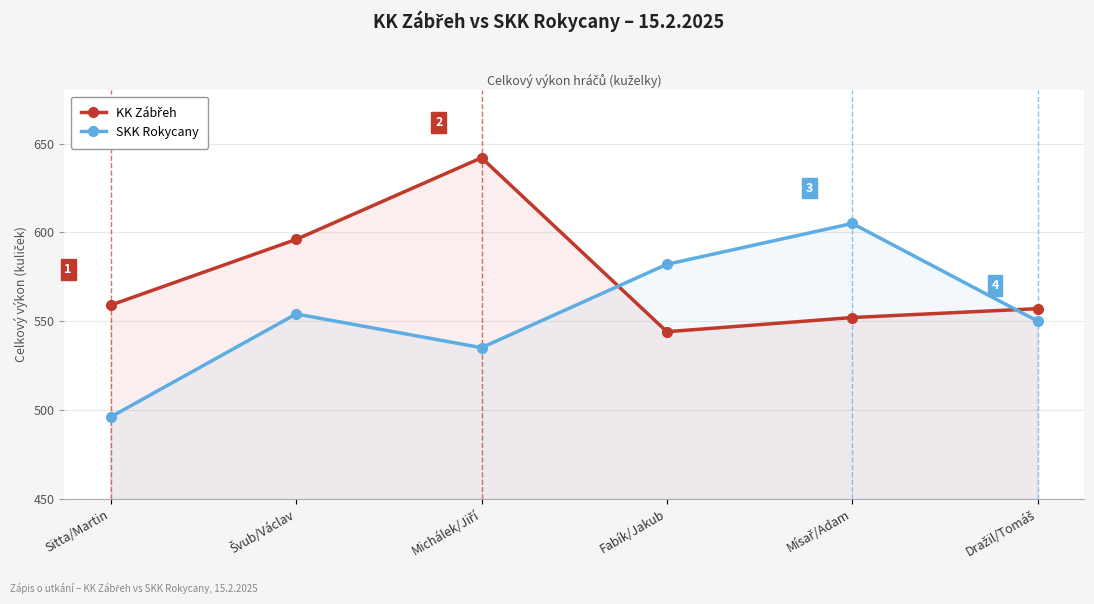

Reading right to left, transcribe all the data shown in this chart.

KK Zábřeh: Dražil/Tomáš=557	Mísař/Adam=552	Fabík/Jakub=544	Michálek/Jiří=642	Švub/Václav=596	Sitta/Martin=559
SKK Rokycany: Dražil/Tomáš=550	Mísař/Adam=605	Fabík/Jakub=582	Michálek/Jiří=535	Švub/Václav=554	Sitta/Martin=496